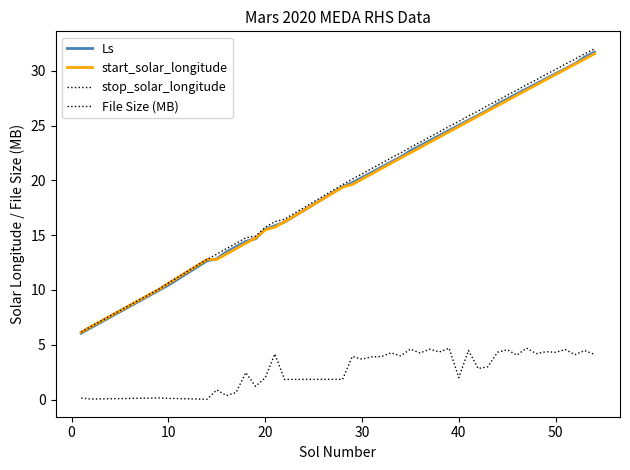

What is the difference between the second highest and minimum values in the start_solar_longitude series?

24.9